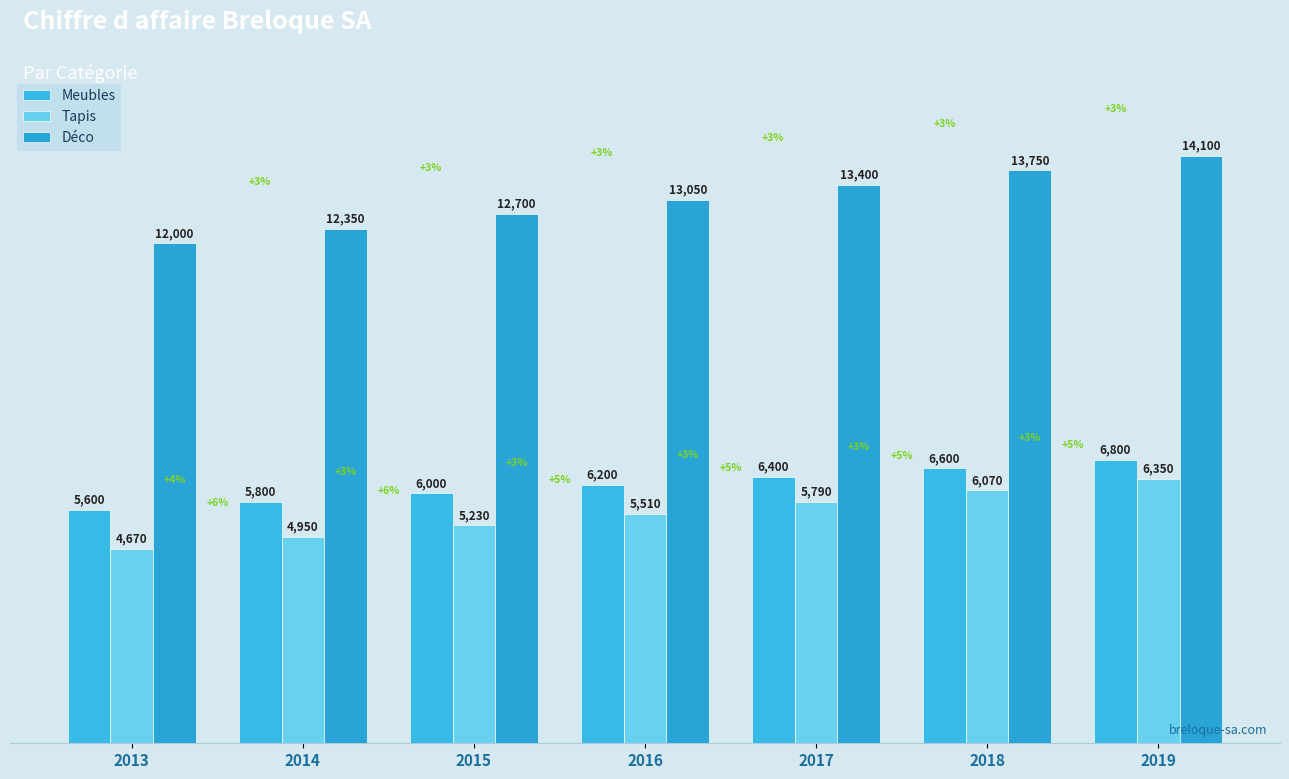

What is the greatest value displayed?

14100